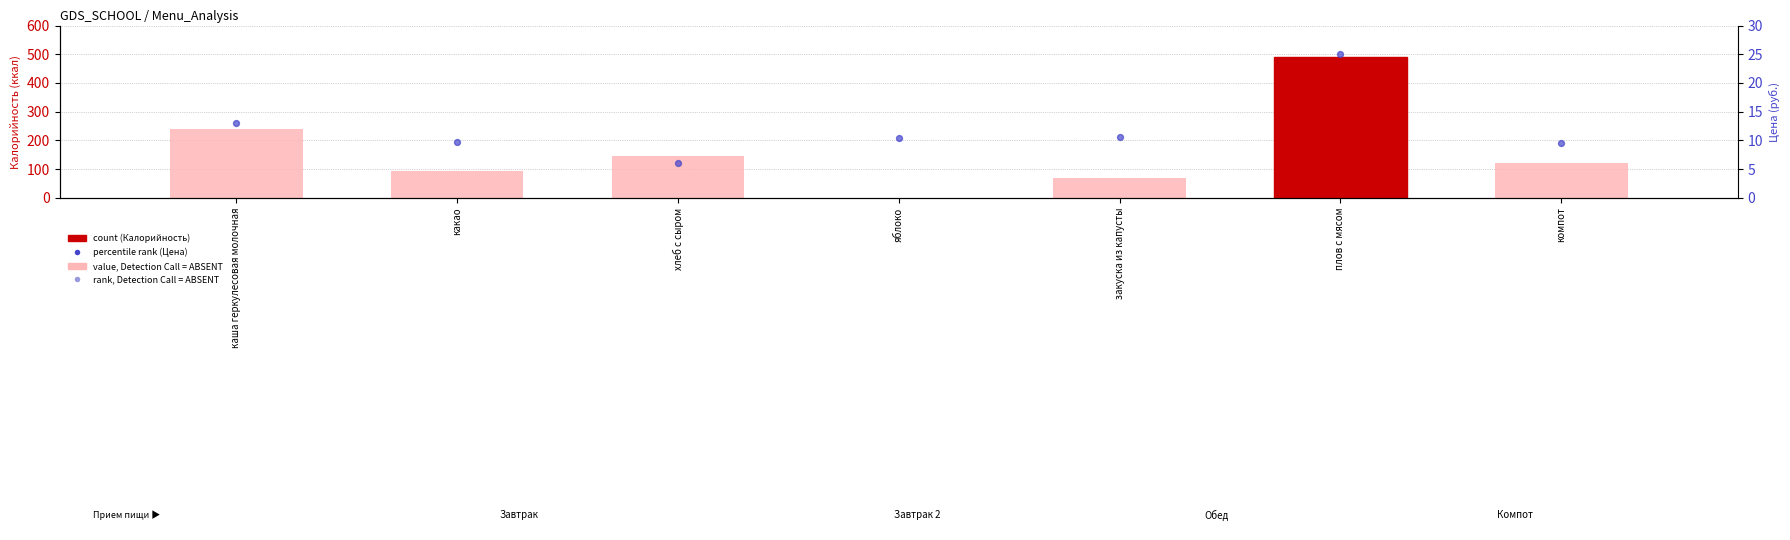

Is the value of Цена (руб.) at хлеб с сыром greater than the value of Калорийность at плов с мясом?

No